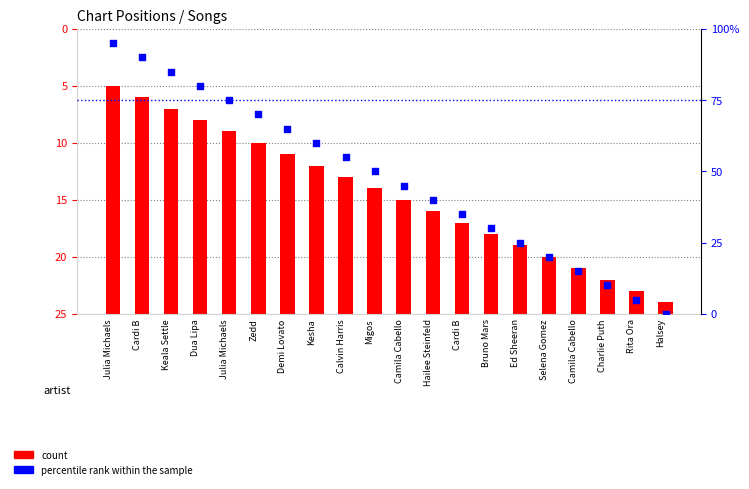

What is the total value across all series at Hailee Steinfeld?

49